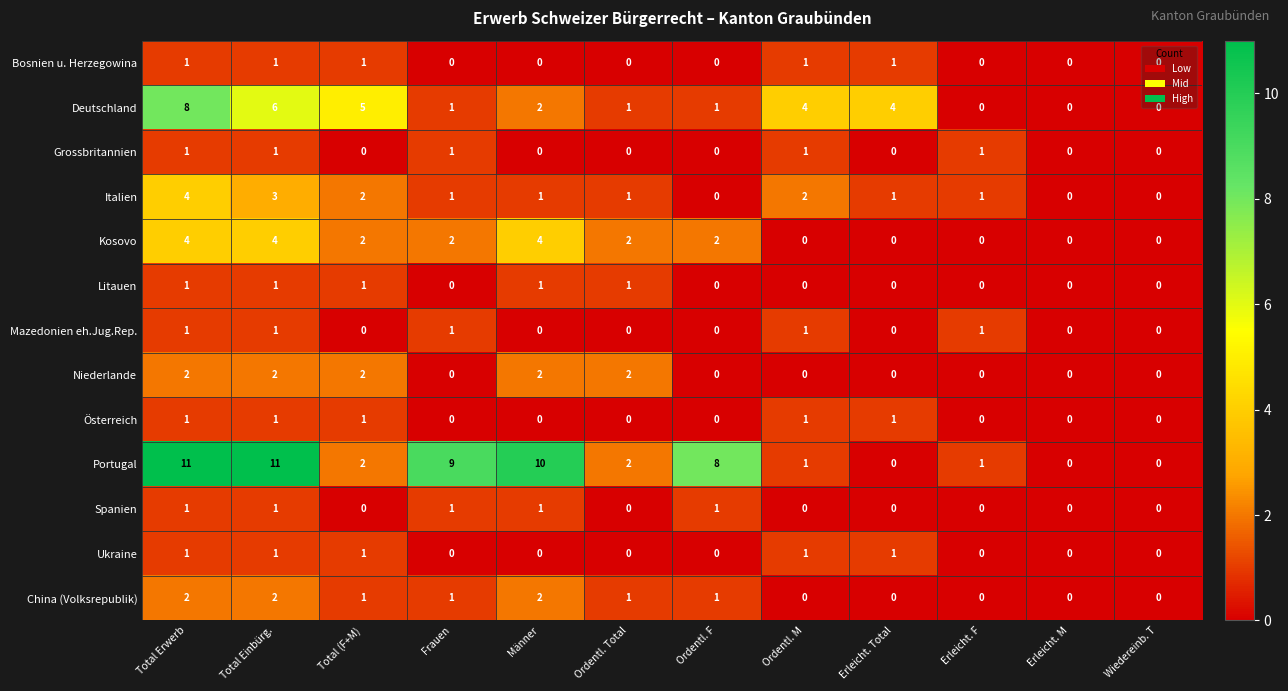

Between Erleicht. Total and Wiedereinb. T, which series saw the biggest shift?

Deutschland